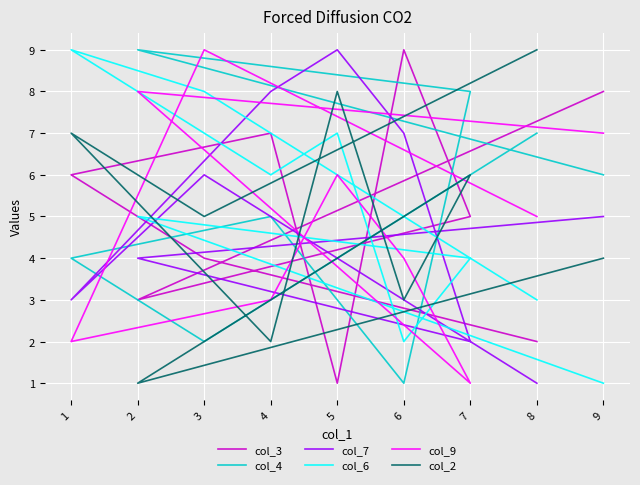

What is the spread (max minus min) of values at 3?

7